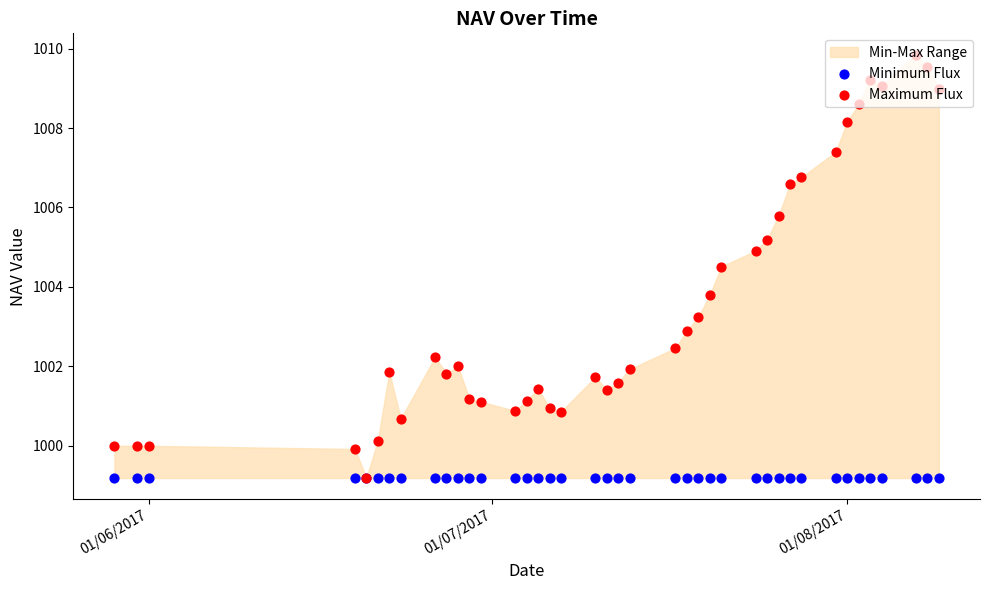

Which series reaches the minimum Y coordinate?

Minimum Flux